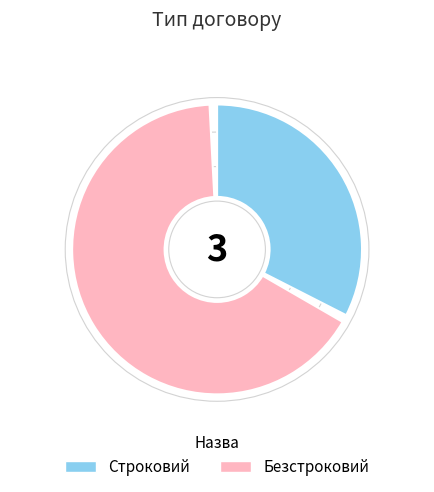

Approximately how many times larger is the value at Безстроковий compared to Строковий?

2.0